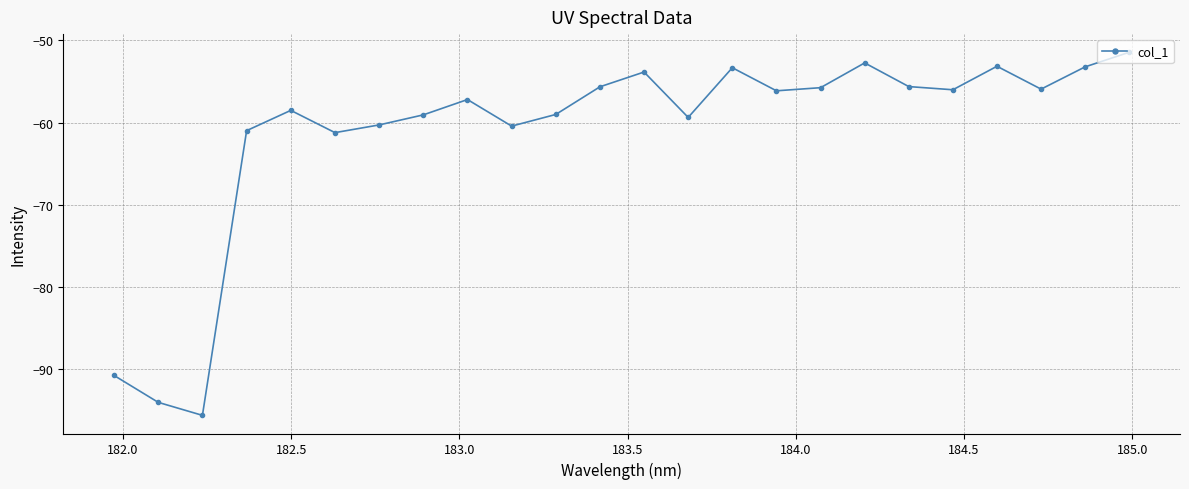

What is the smallest value displayed?

-95.6